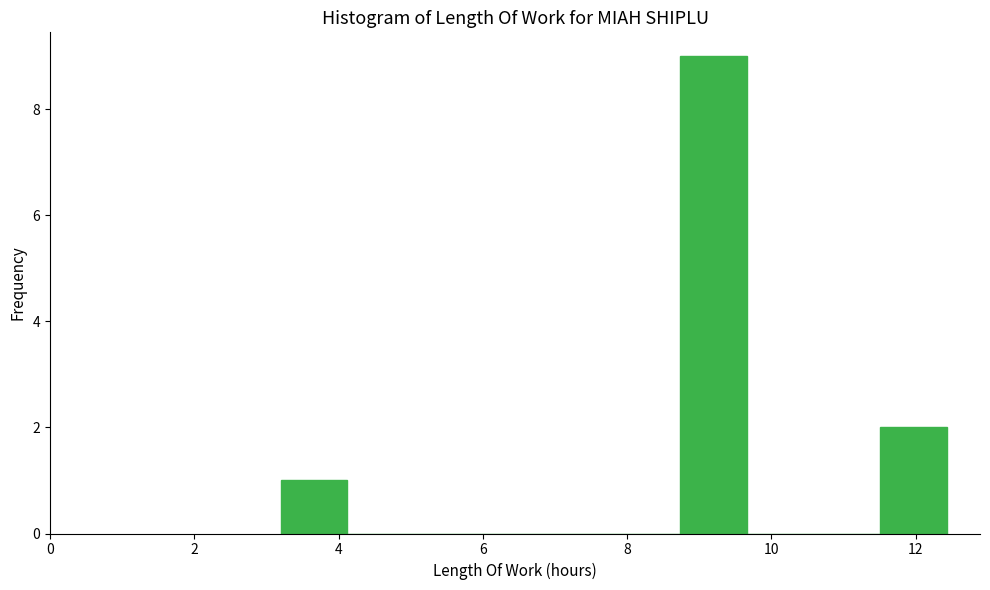

Reading left to right, transcribe this chart: for each bar, give the range it covers on the x-axis and its height. Neither the bar edges nor the heights are printed on the chart, so give them approximately, as read against the axes.

3.2 to 4.2: 1
4.2 to 5.0: 0
5.0 to 6.0: 0
6.0 to 6.8: 0
6.8 to 7.8: 0
7.8 to 8.8: 0
8.8 to 9.6: 9
9.6 to 10.6: 0
10.6 to 11.6: 0
11.6 to 12.4: 2